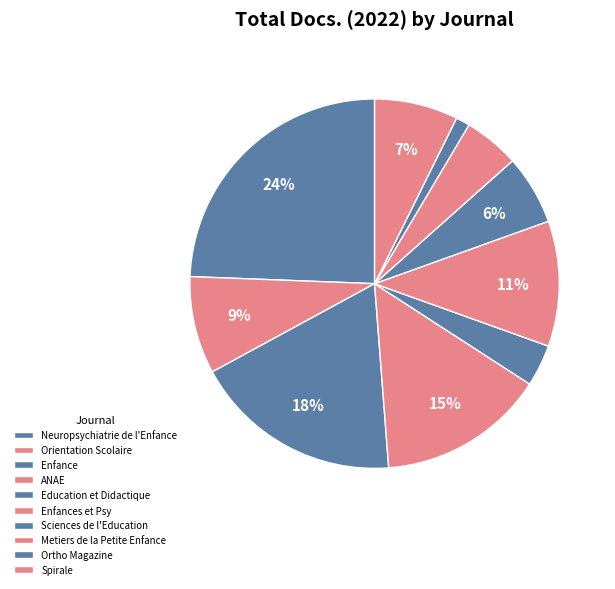

What percentage is the Neuropsychiatrie de l'Enfance slice, to the nearest percent?

24%